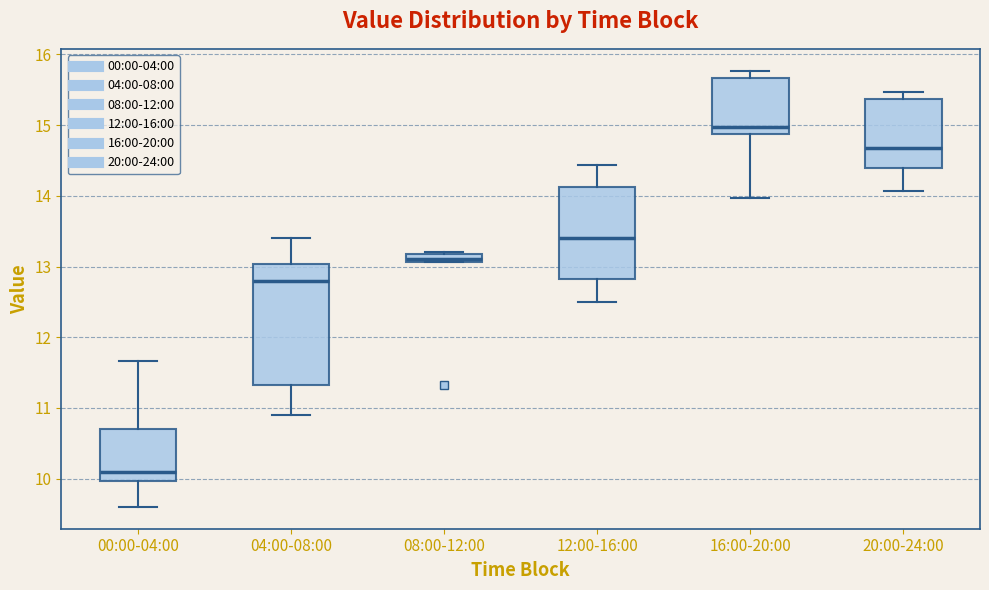

Which box has the lowest median line?

00:00-04:00